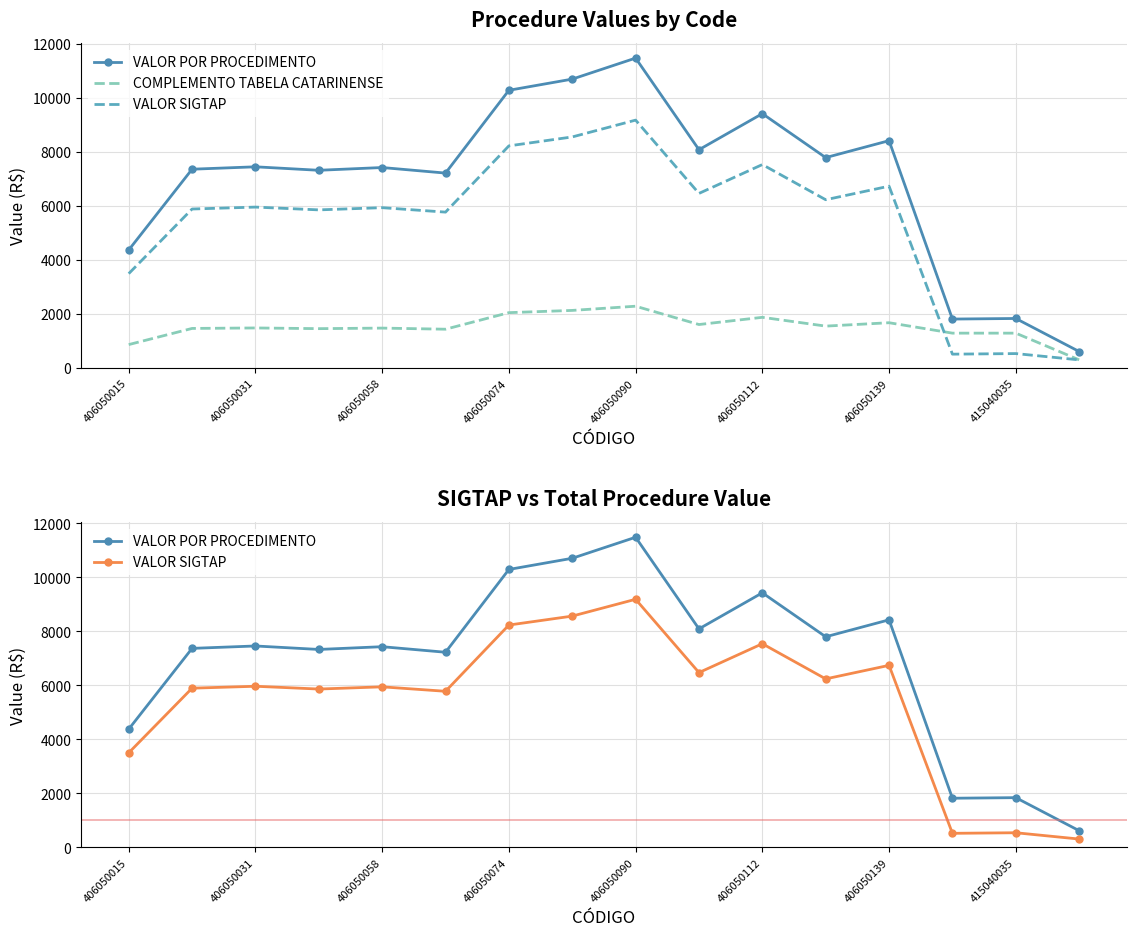

What is the minimum value for VALOR POR PROCEDIMENTO?

619.5